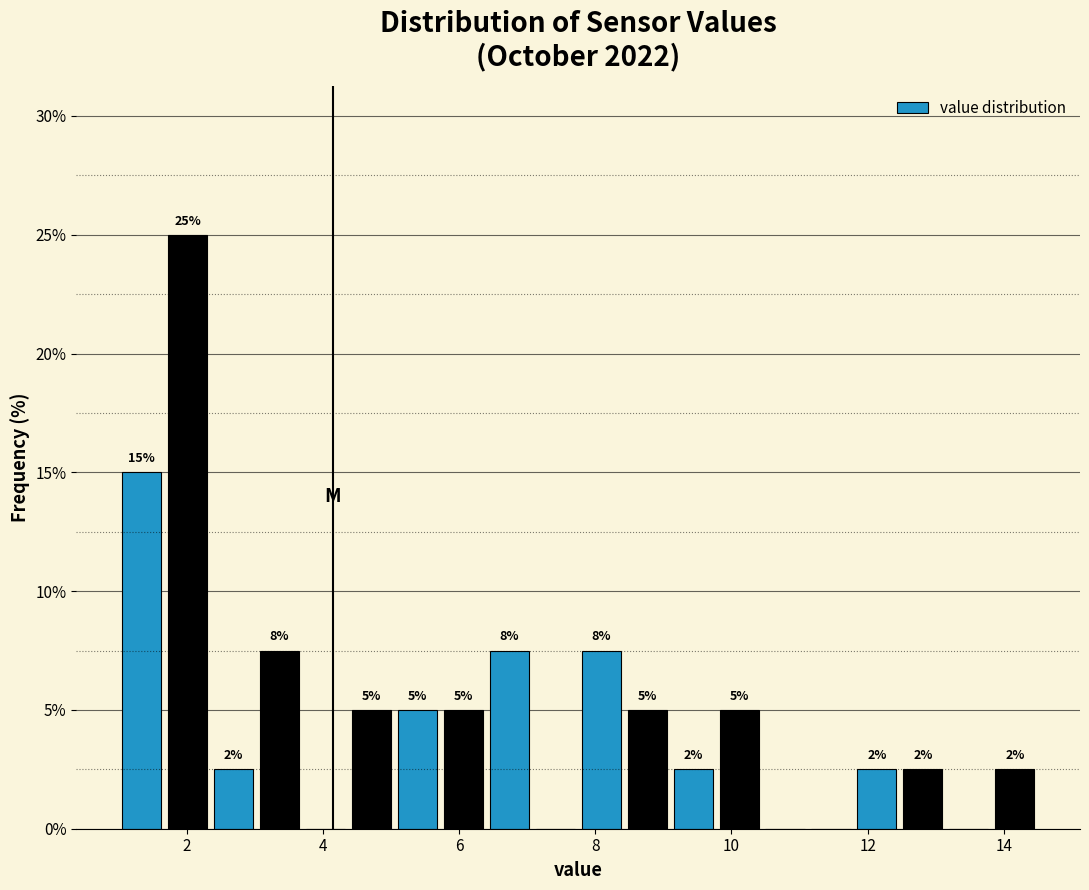

Around what value on the x-axis is the tallest bar? Give the approximate position of its centre, as read against the axis.

2.0